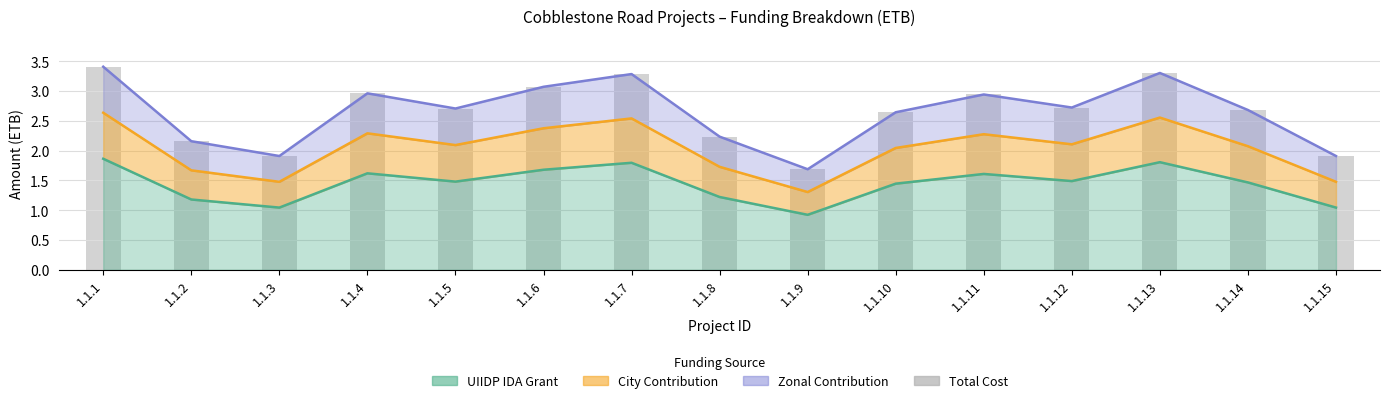

Does the chart contain any negative values?

No